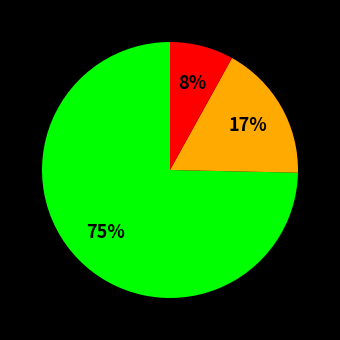

Count the number of slices in the pie.

3